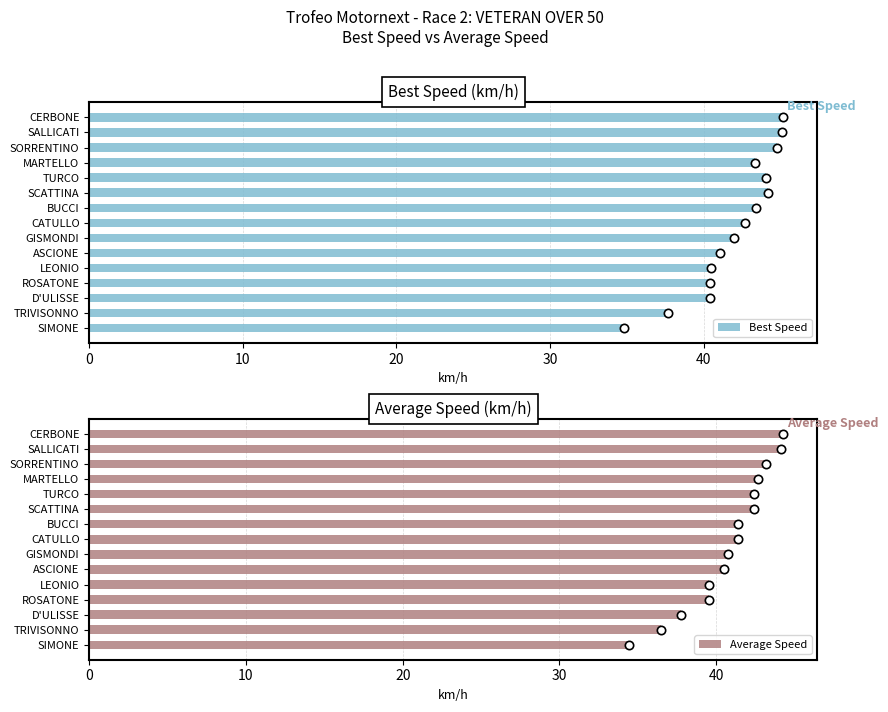

The value of Best Speed at SORRENTINO is 28.7. True or false?

False